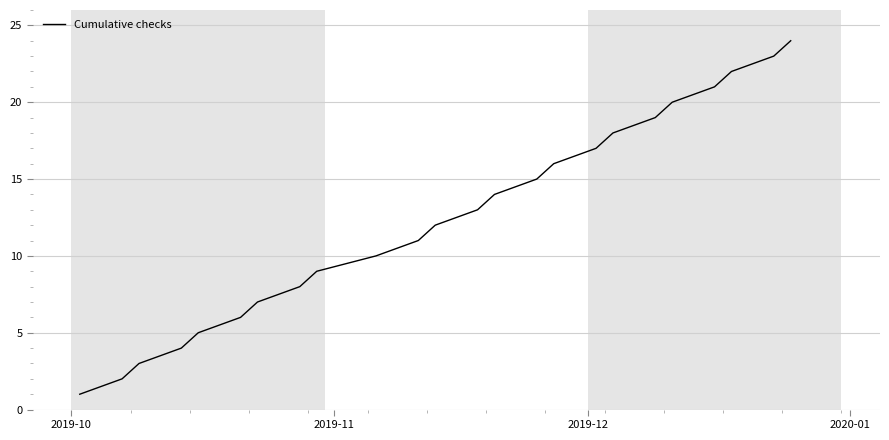

What is the greatest value displayed?

24